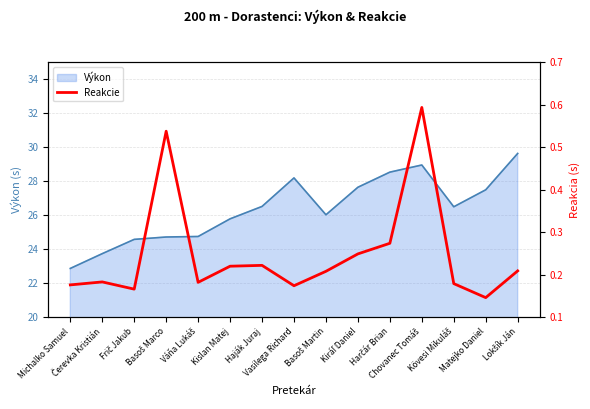

What is the sum of all values?

3.7